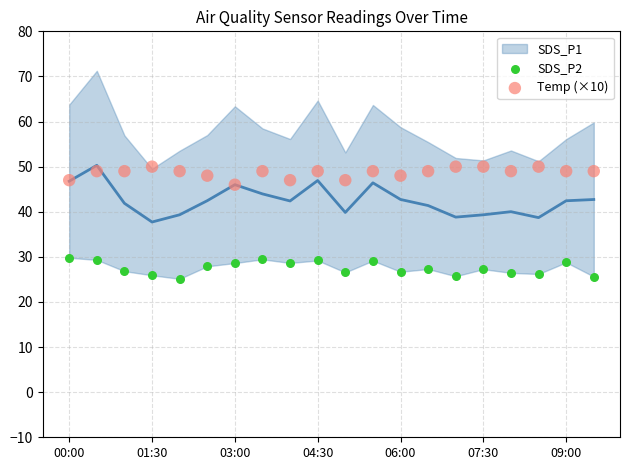

Which series reaches the maximum Y coordinate?

Temp (×10)